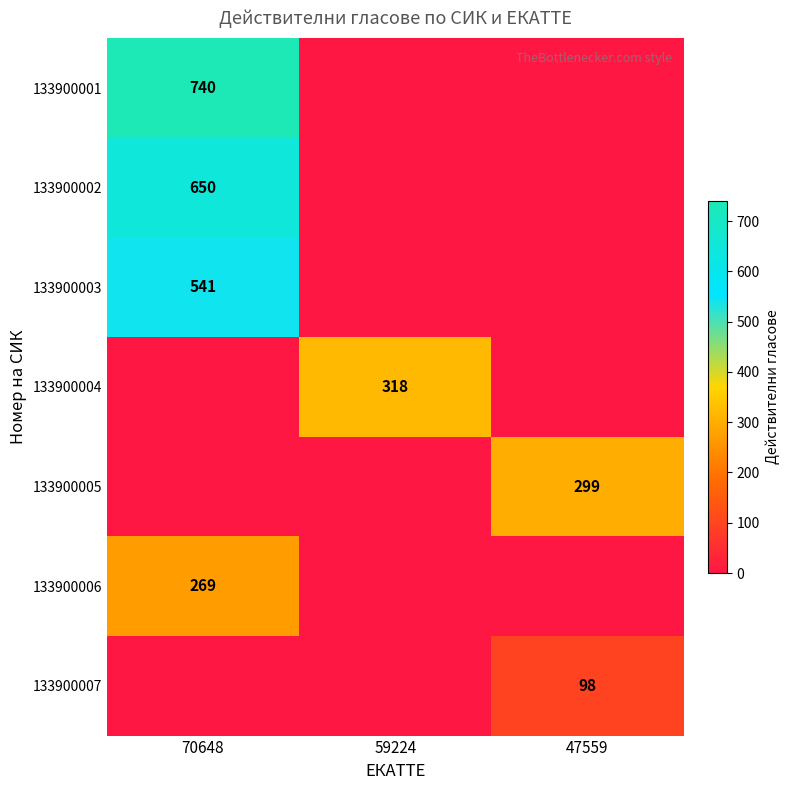

Is it true that 133900002 equals 650 at 70648?

True